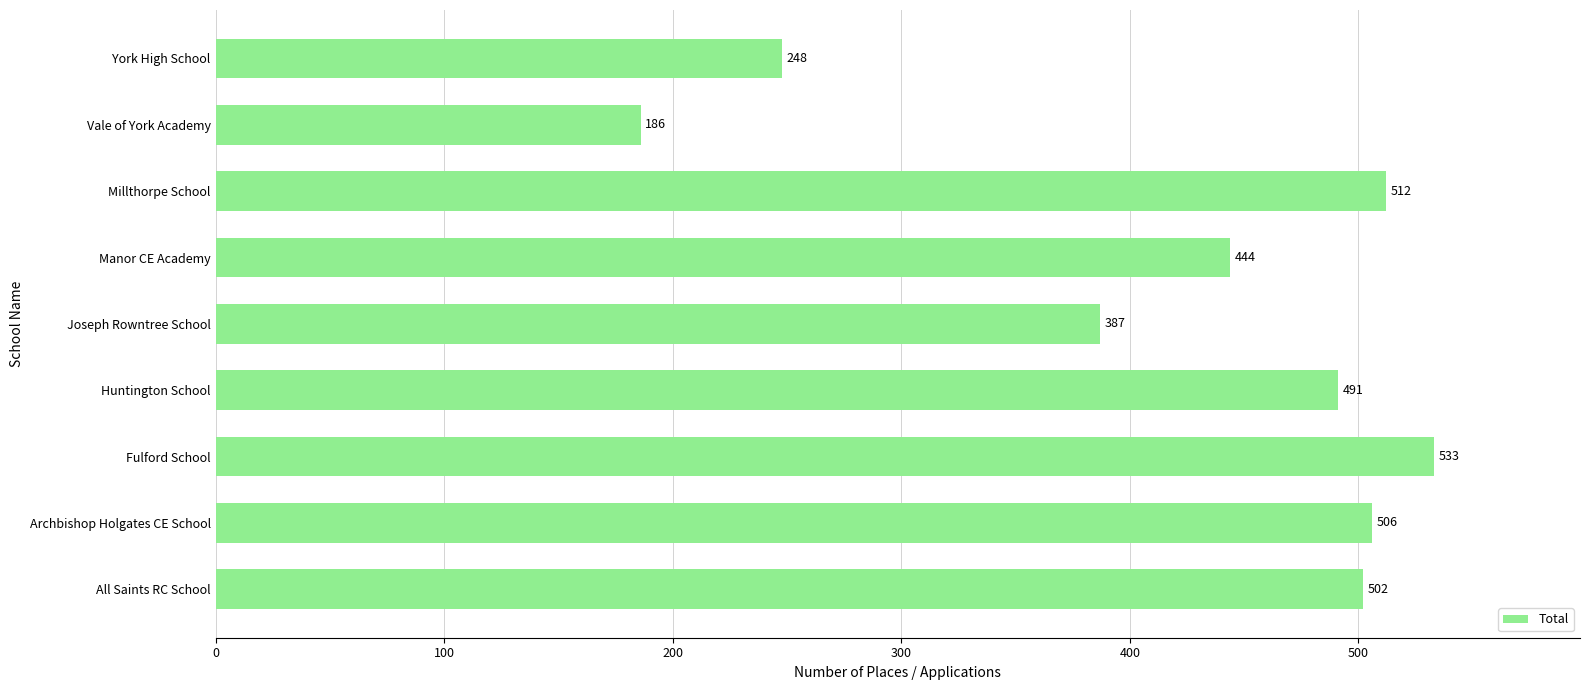

At which category does the chart reach its peak across all series?

Fulford School